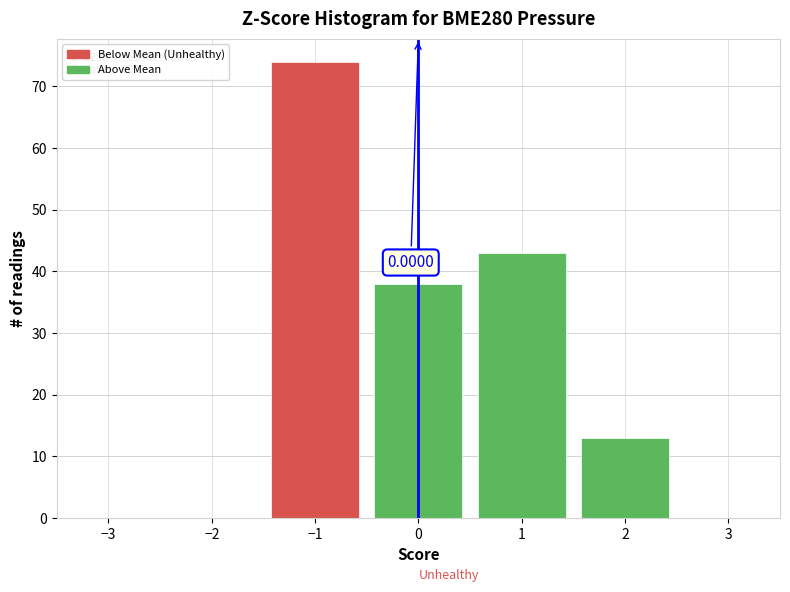

Which range on the x-axis has the tallest bar?

-1.5 to -0.5